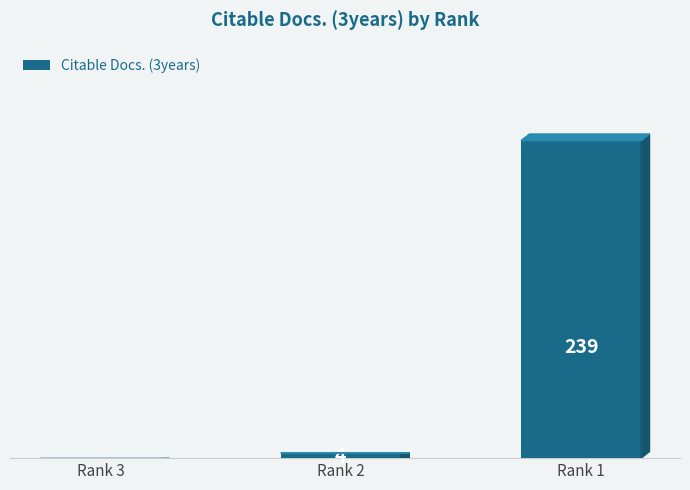

Which has a higher value, Rank 3 or Rank 2?

Rank 2